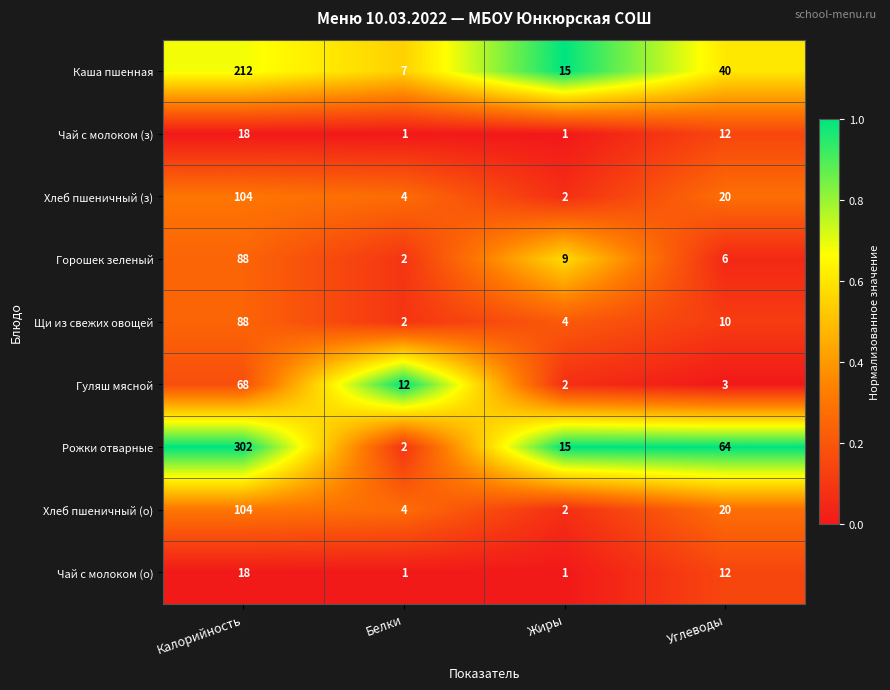

What is the sum of the Горошек зеленый values at Калорийность and Белки?

90